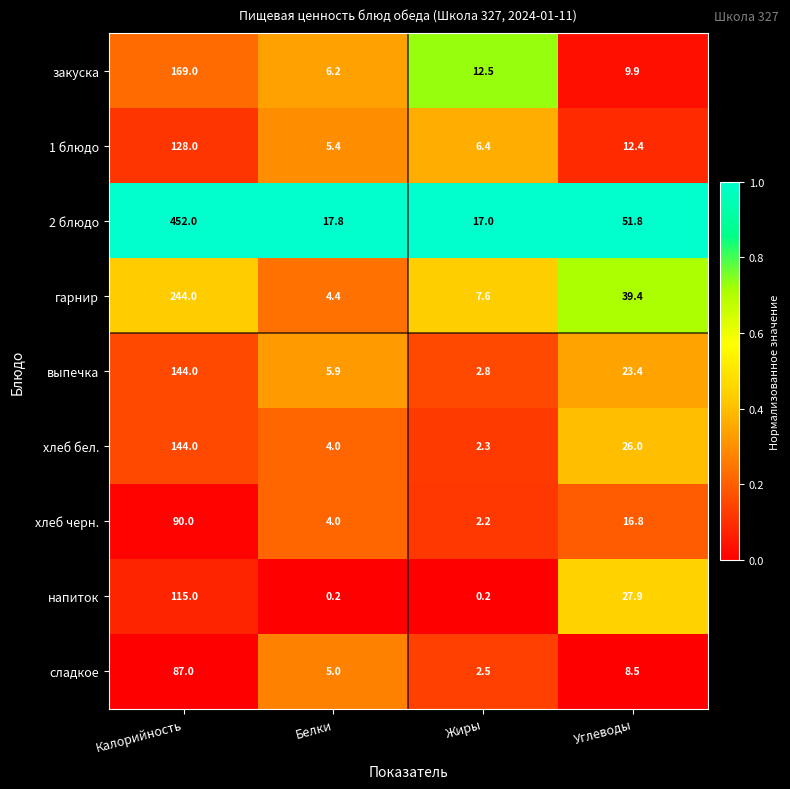

What is the sum of all 2 блюдо values?

538.6